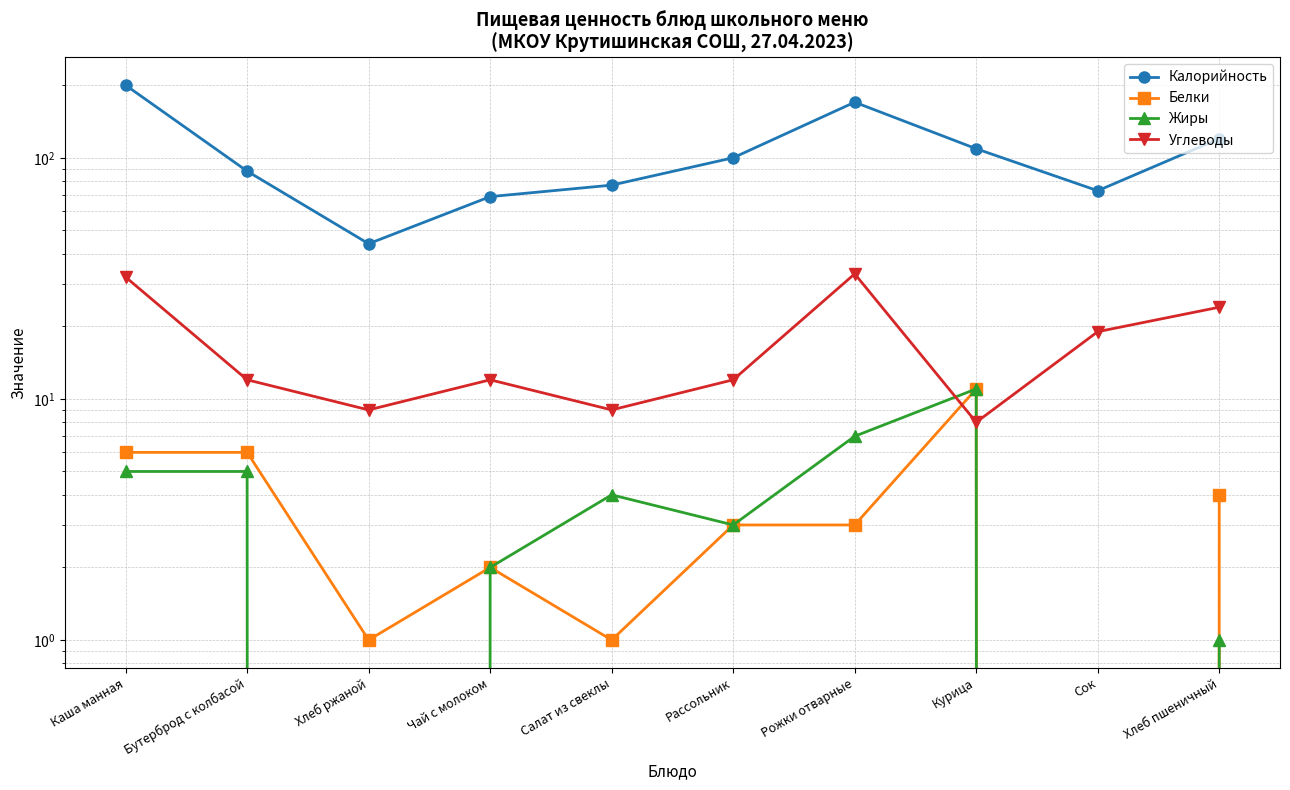

How many values in the Углеводы series are below 12?

3